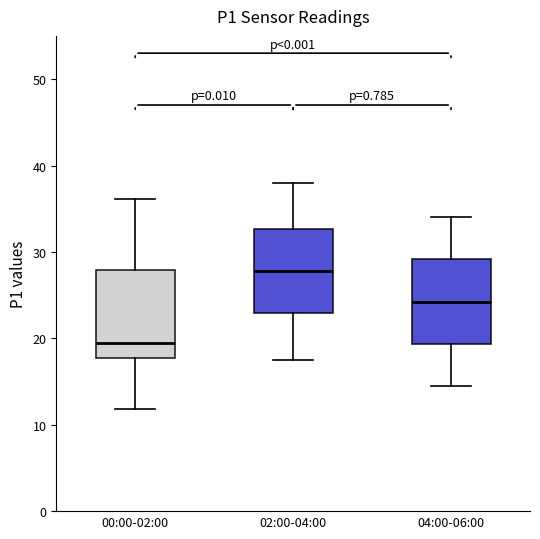

Where is the lower edge of the box for 02:00-04:00 on the y-axis? The values are not printed on the chart, so give them approximately, as read against the axis.

23